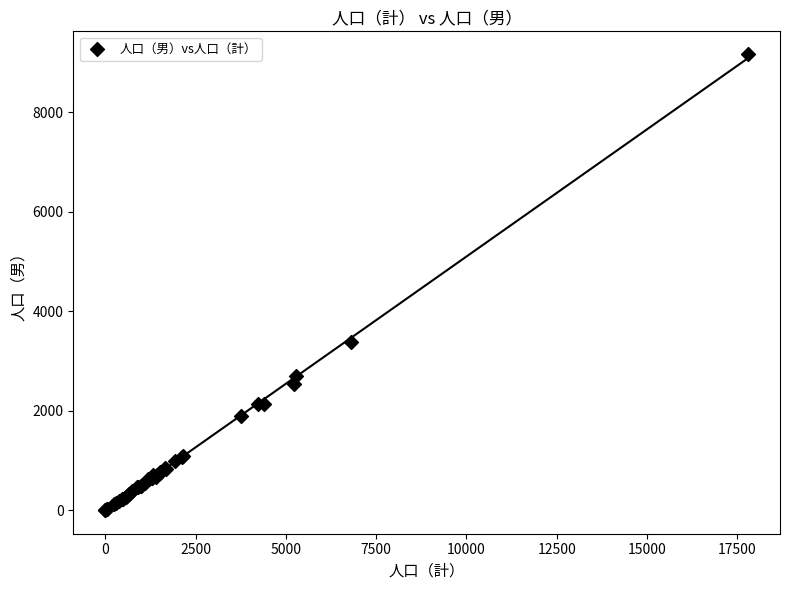

What Y value in the scatter plot is closest to 4581?

3380